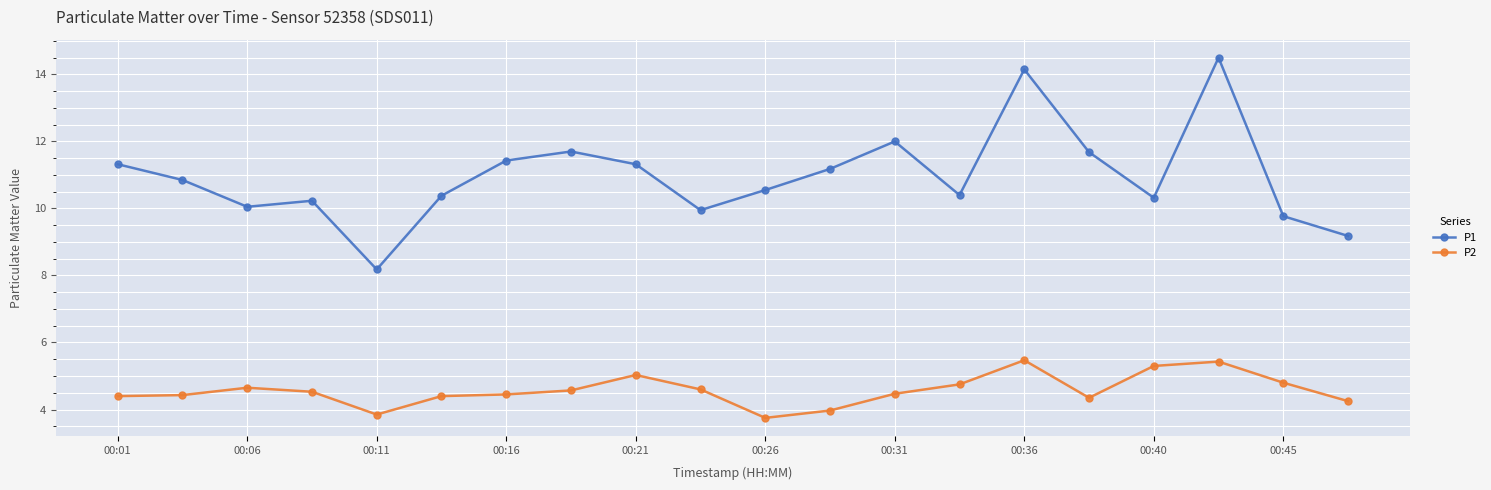

List the series in order of their overall mean, highest first.

P1, P2